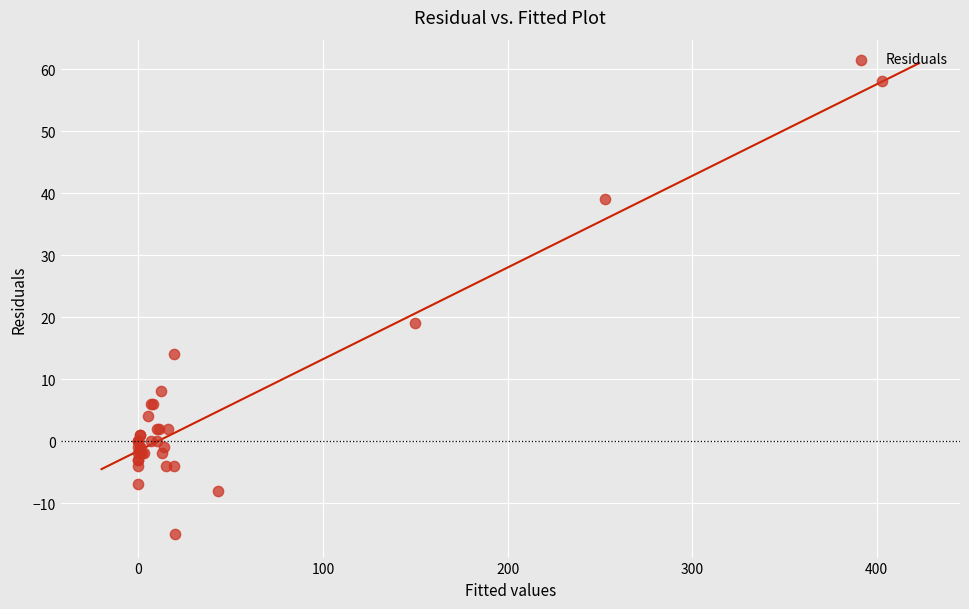

What Y value in the scatter plot is closest to 21?

19